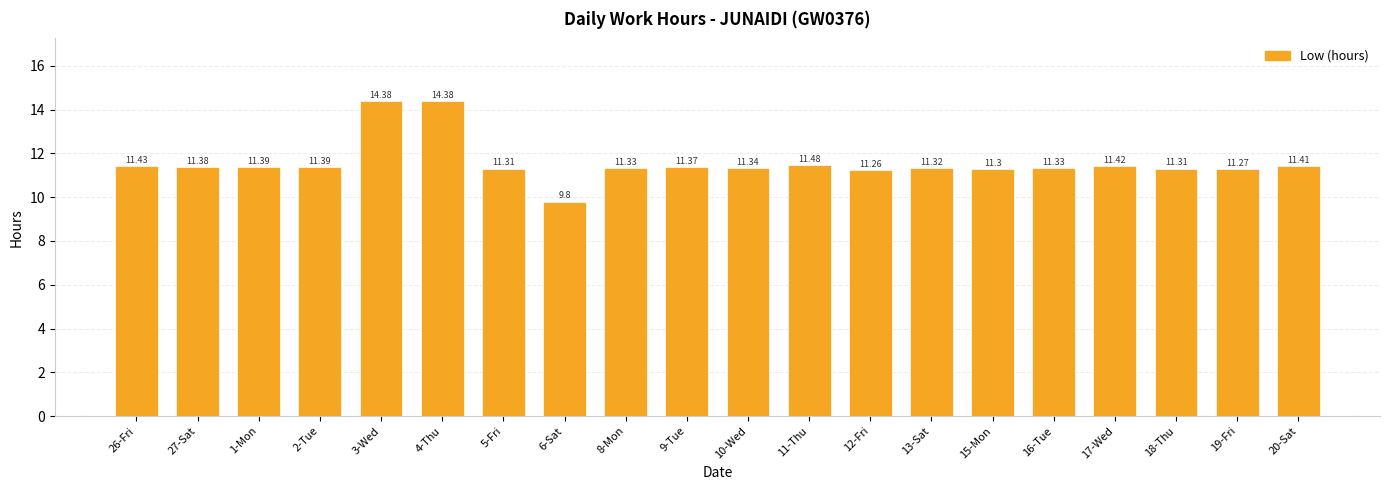

Reading right to left, list all the values displayed in this chart.

11.4	11.3	11.3	11.4	11.3	11.3	11.3	11.3	11.5	11.3	11.4	11.3	9.8	11.3	14.4	14.4	11.4	11.4	11.4	11.4